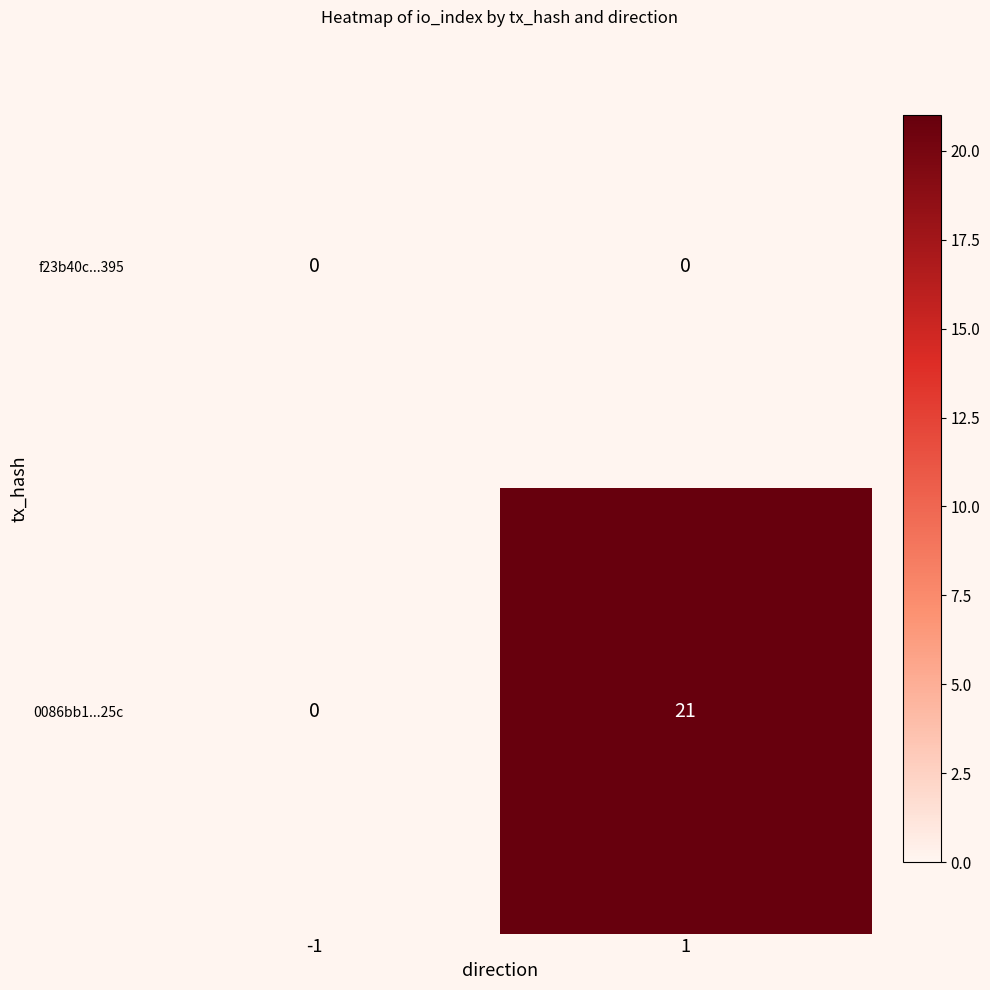

What is the highest value of the 0086bb1...25c series?

21